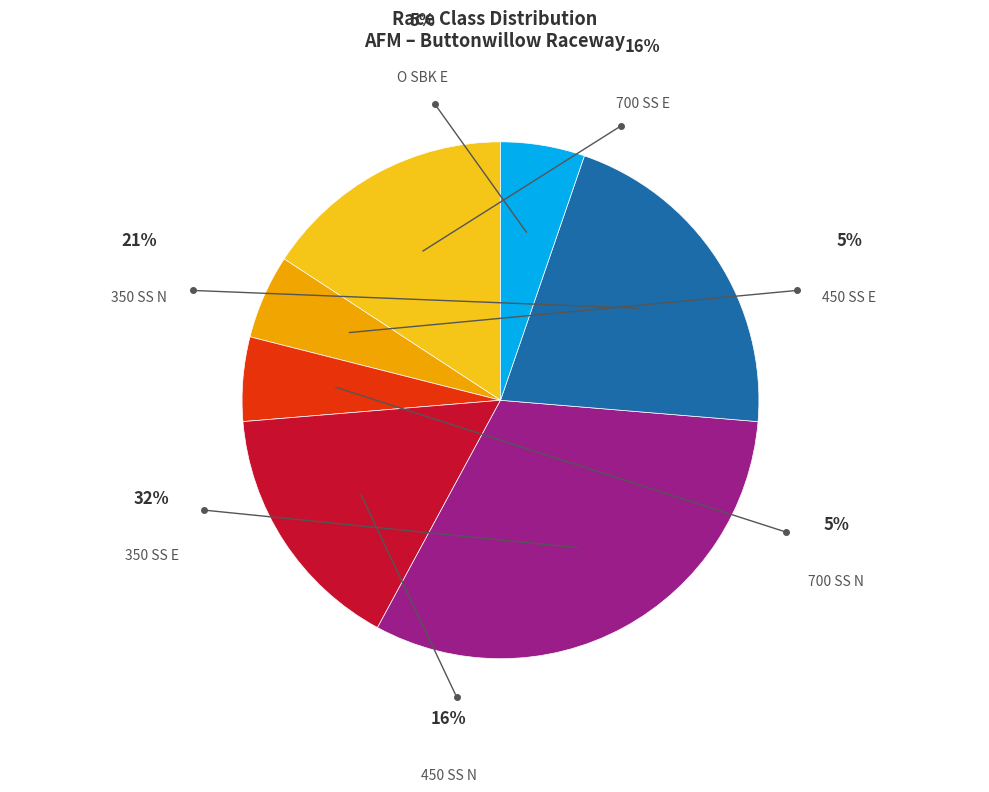

Is it true that 350 SS N is 28% of the pie?

False